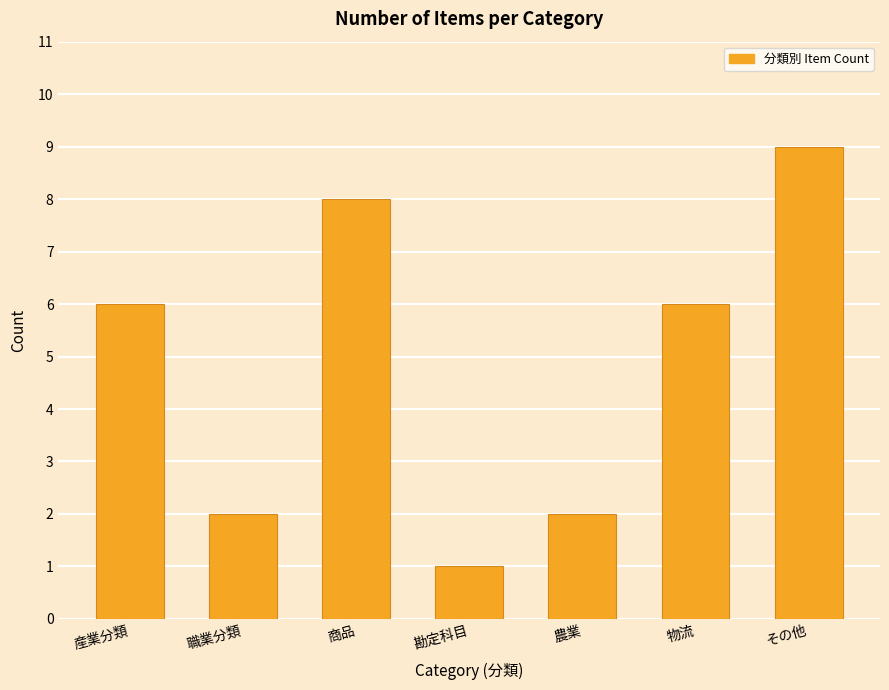

Does the chart contain any negative values?

No